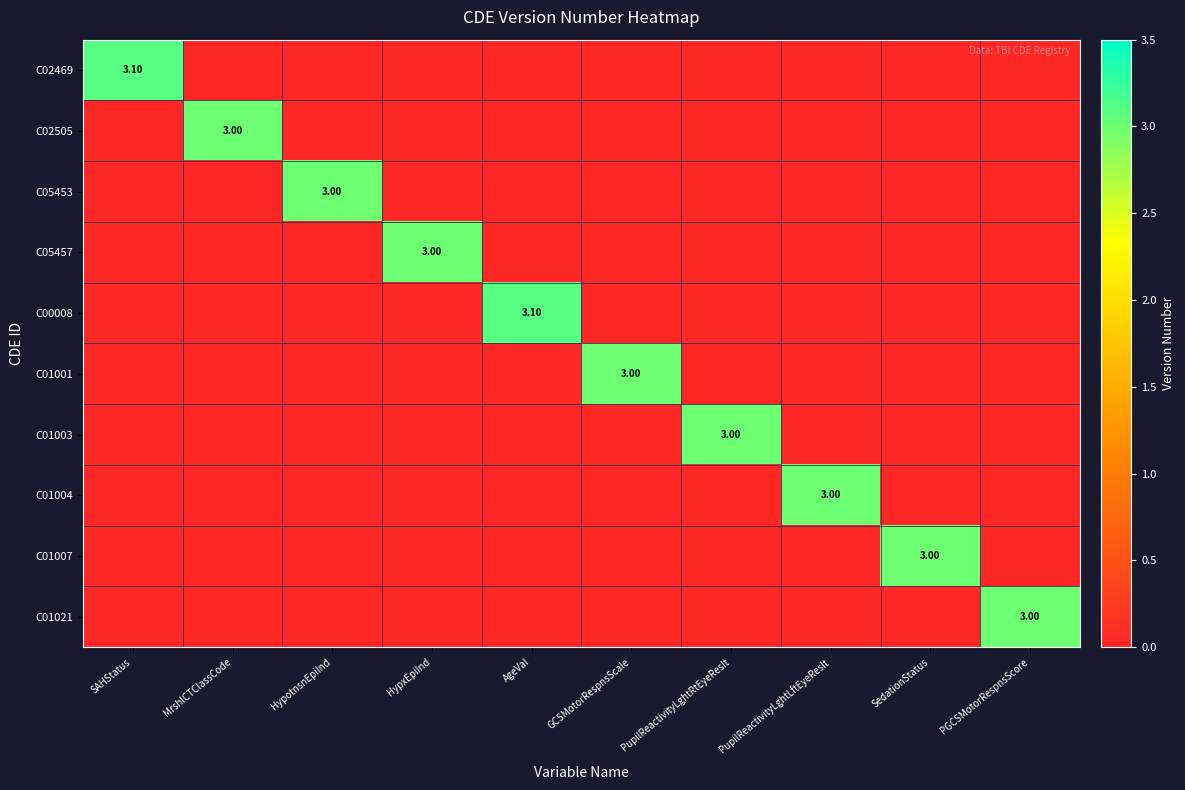

Which category has the highest value across all series?

SAHStatus